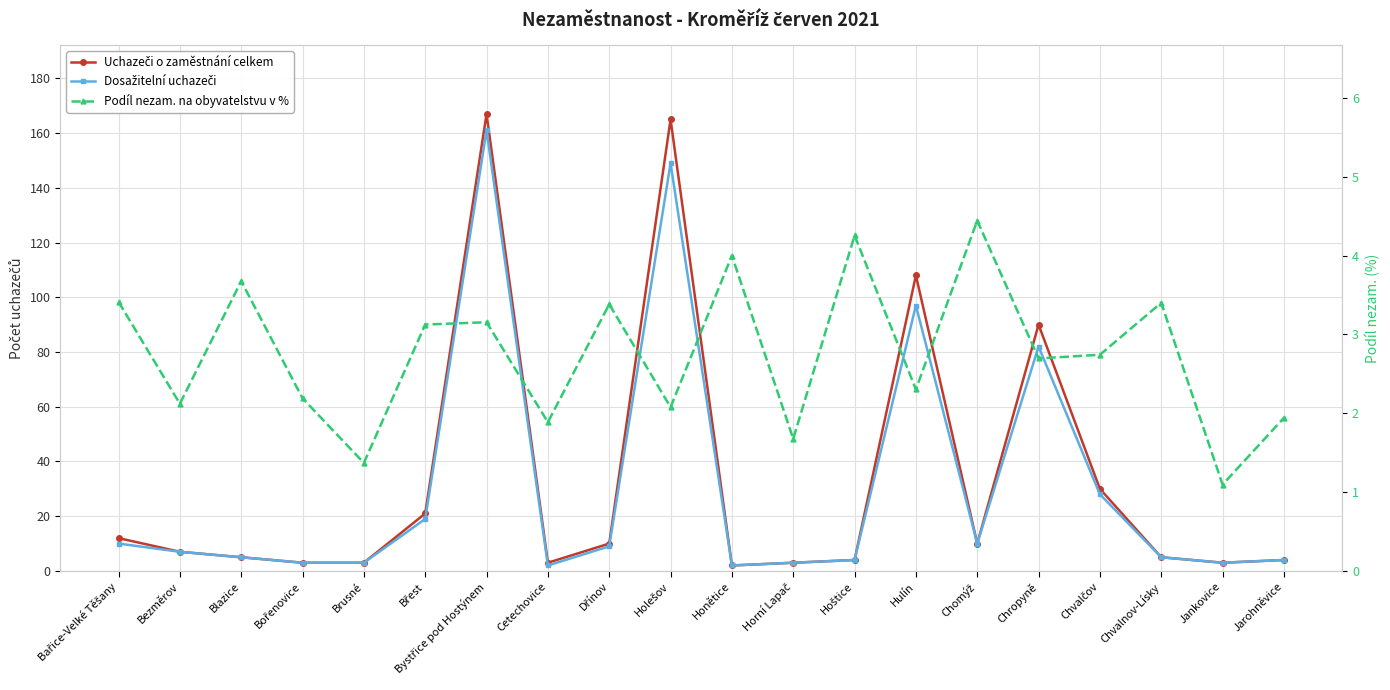

The value of Uchazeči o zaměstnání celkem at Hoštice is 2.1. True or false?

False